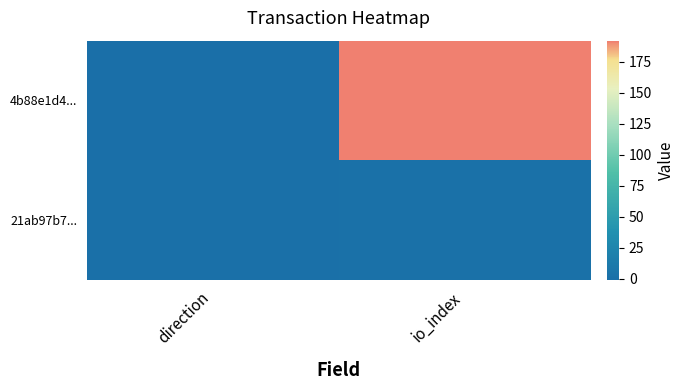

Reading right to left, what are all the values shown in this chart?

4b88e1d4...: io_index=192	direction=-1
21ab97b7...: io_index=2	direction=1